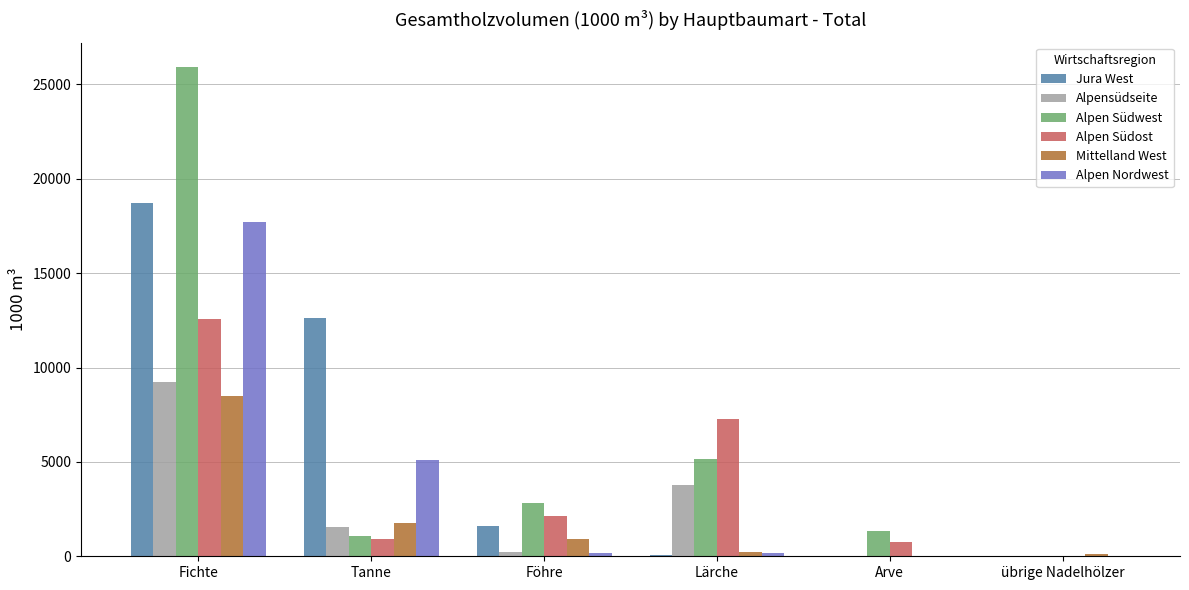

What is the total value across all series at Fichte?

92631